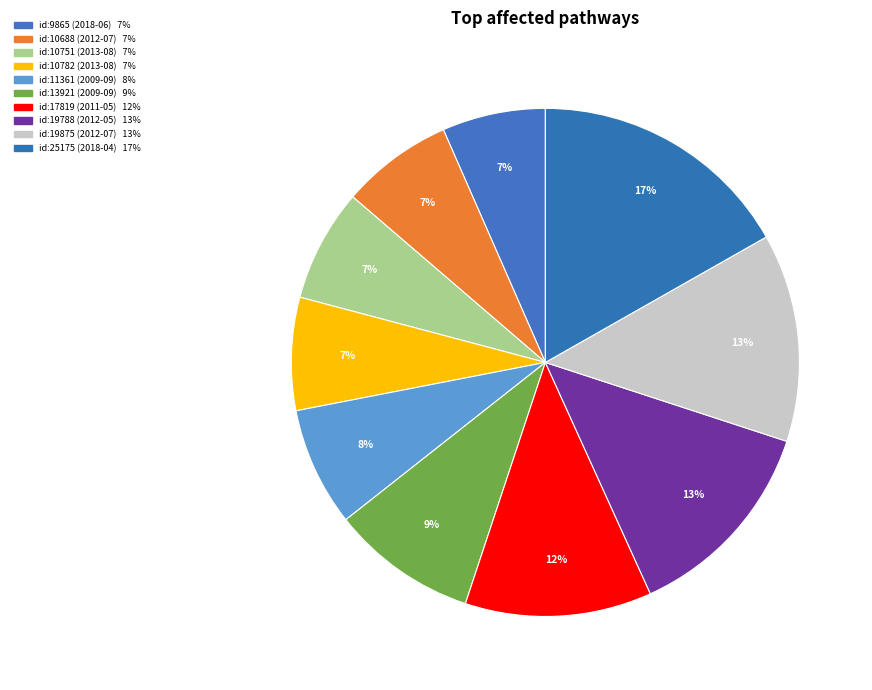

Does id:9865 (2018-06) account for over 50% of the chart?

No